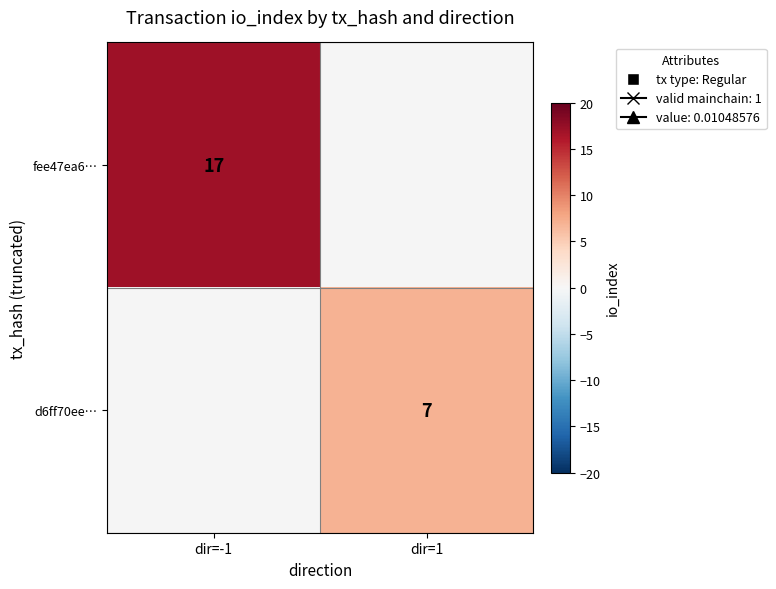

True or false: fee47ea6… has a value of 29 at dir=-1.

False